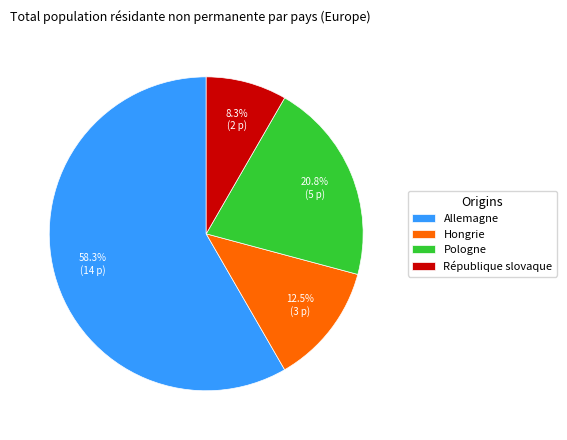

The République slovaque slice represents 8% of the pie. True or false?

True